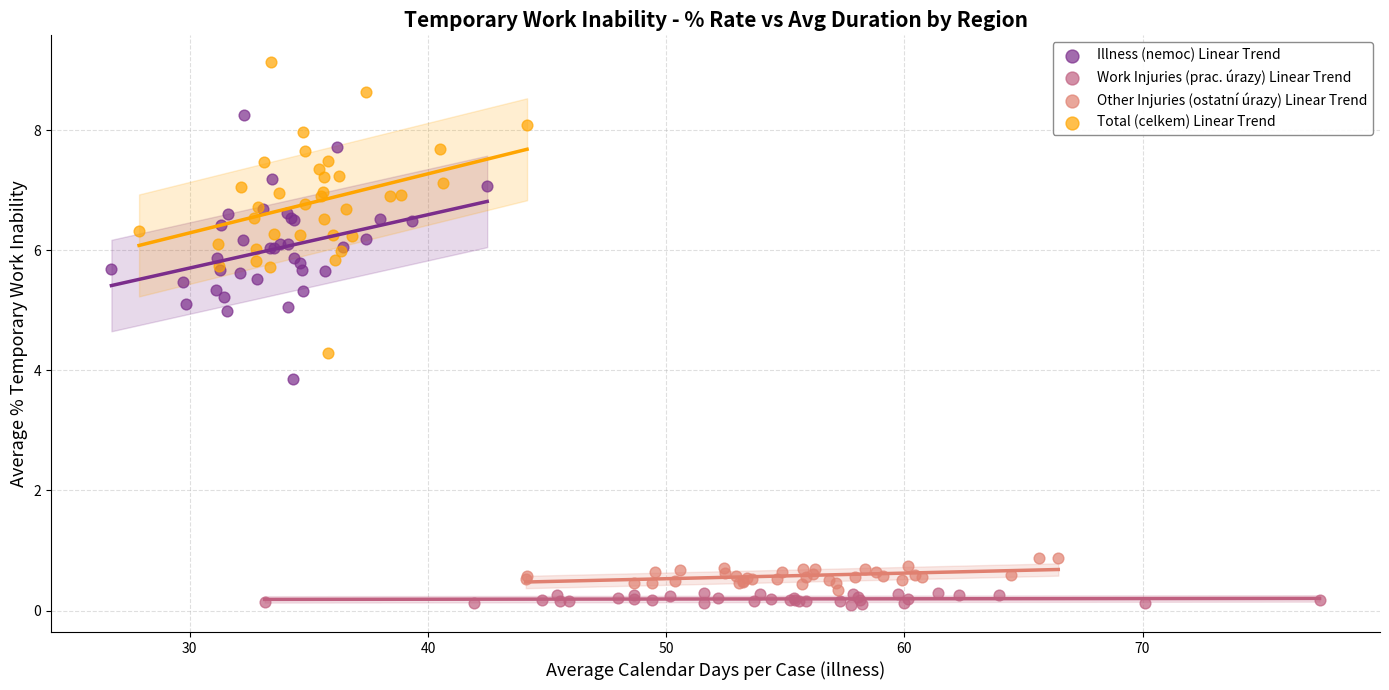

Which series has the widest spread of Y values?

Total (celkem) Linear Trend